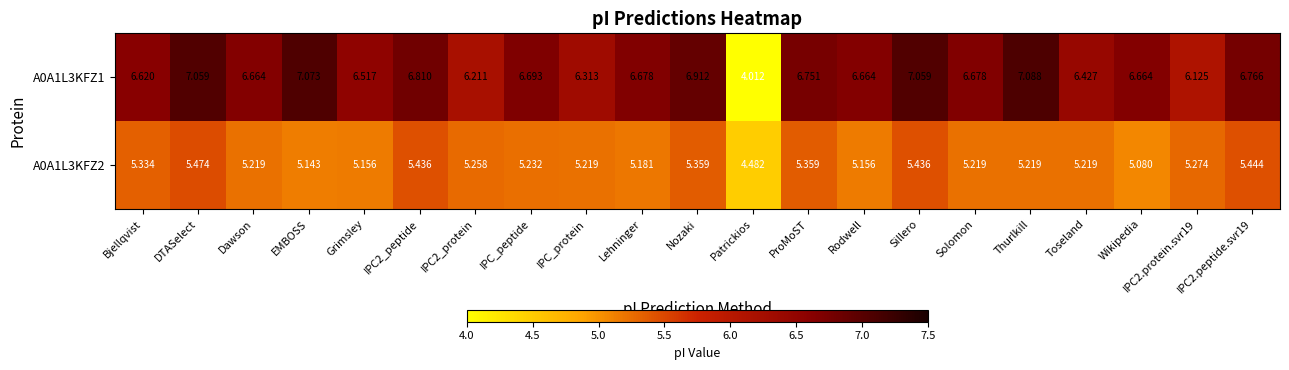

Between ProMoST and Rodwell, which series saw the biggest shift?

A0A1L3KFZ2